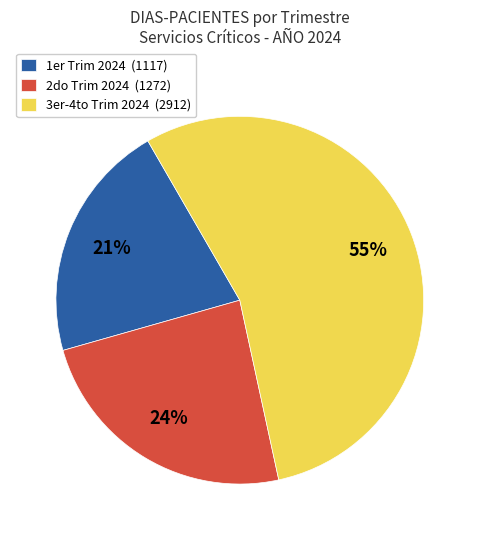

What percentage is the 2do Trim 2024 (1272) slice, to the nearest percent?

24%